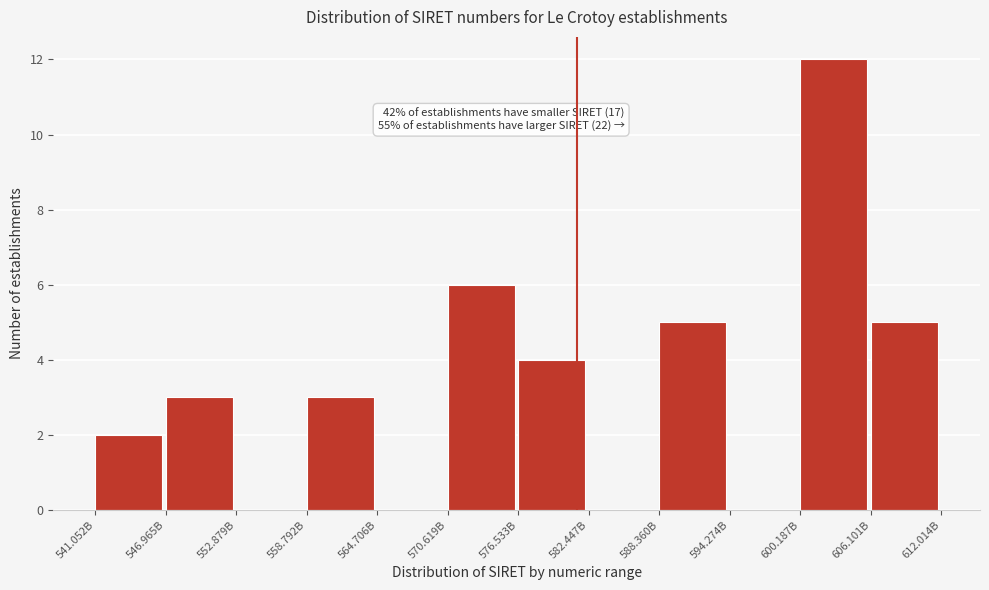

Reading left to right, what are all the values shown in this chart?

541.052B=2	546.965B=3	552.879B=0	558.792B=3	564.706B=0	570.619B=6	576.533B=4	582.447B=0	588.360B=5	594.274B=0	600.187B=12	606.101B=5